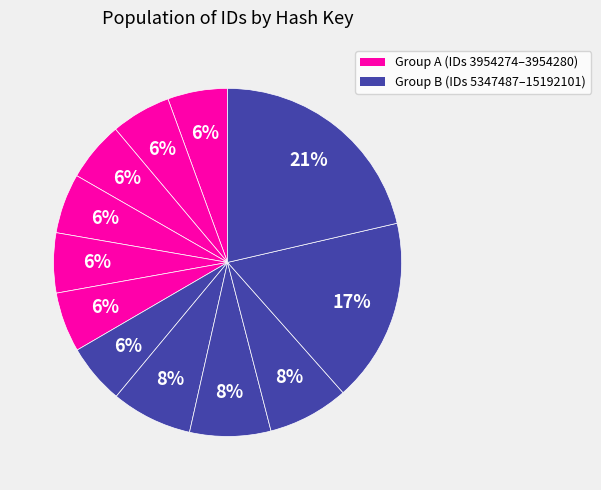

How many slices are in this pie chart?

12